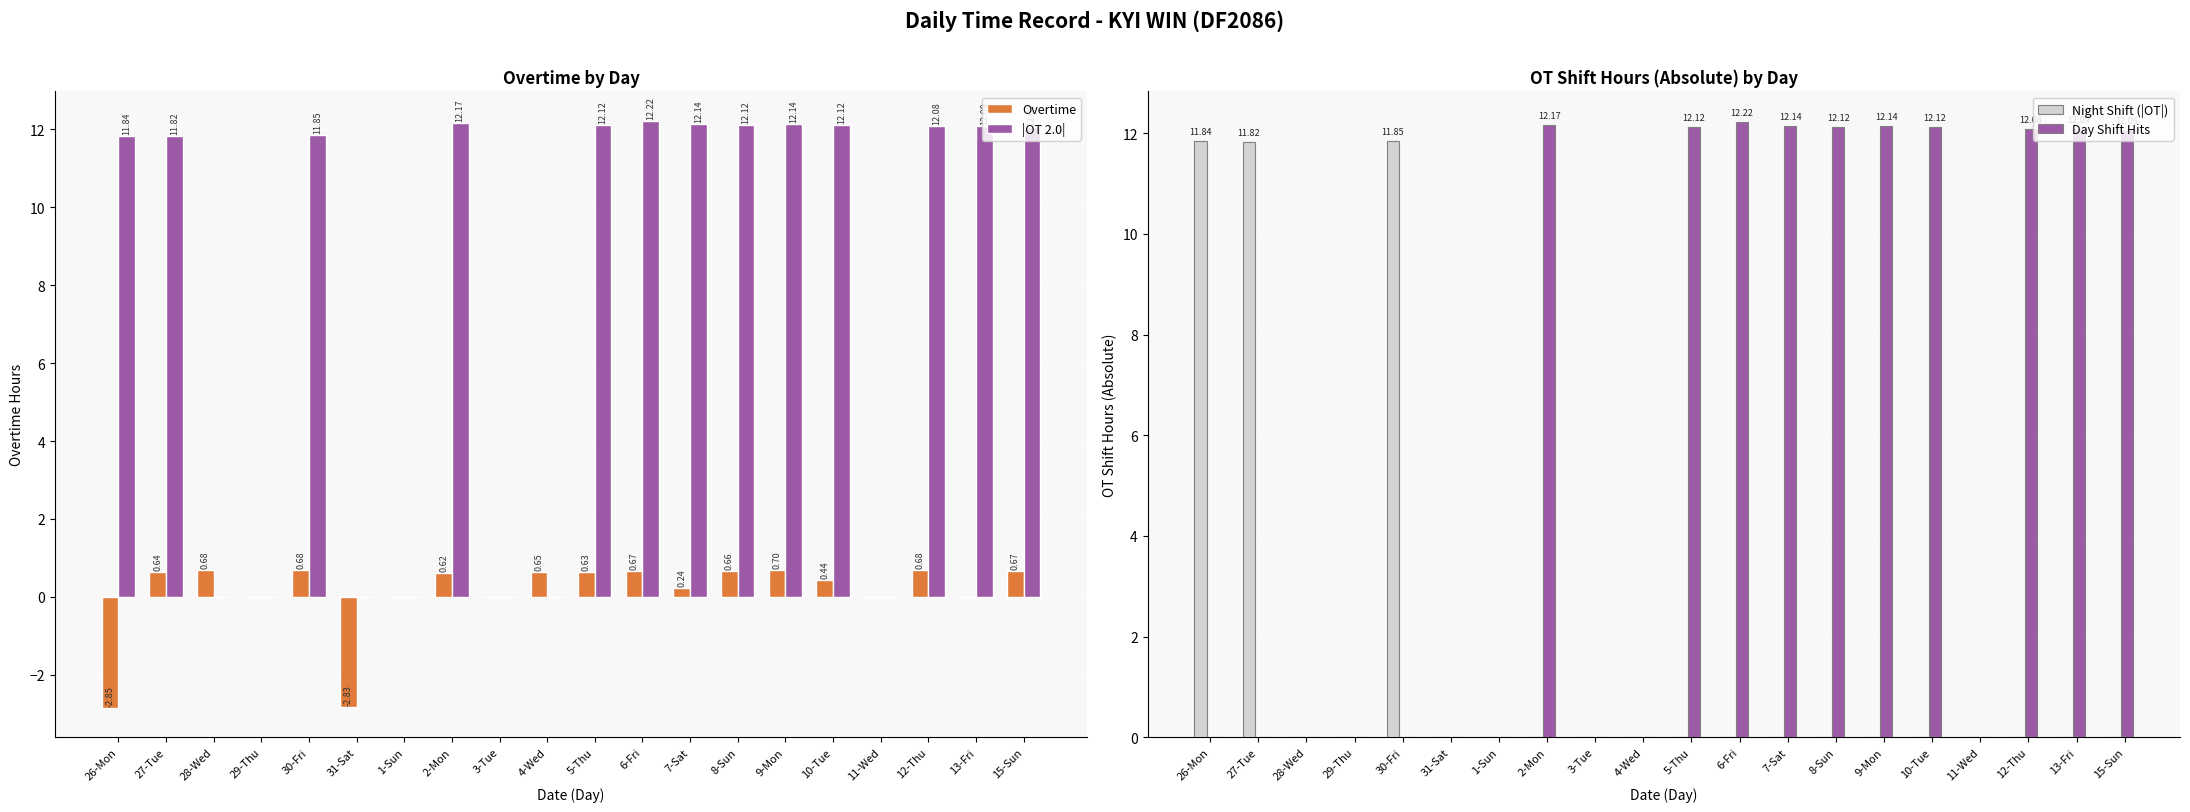

Count the number of categories in the chart.

20